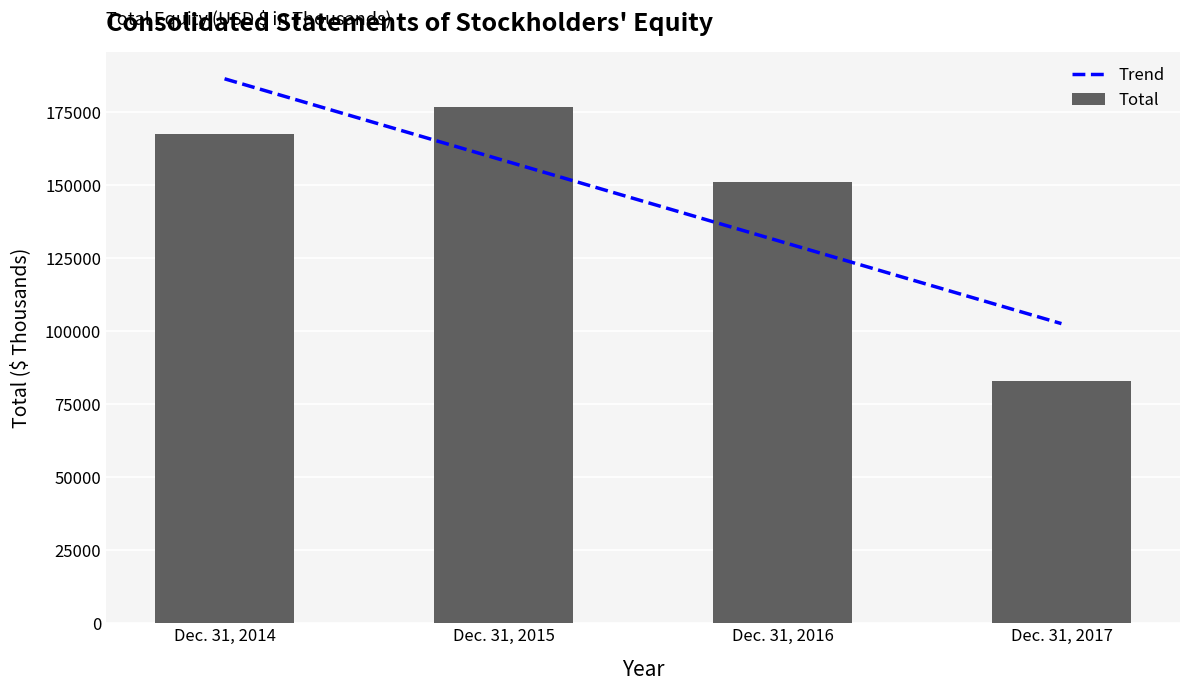

Reading left to right, list all the values displayed in this chart.

Dec. 31, 2014=167369	Dec. 31, 2015=176500	Dec. 31, 2016=151067	Dec. 31, 2017=82756